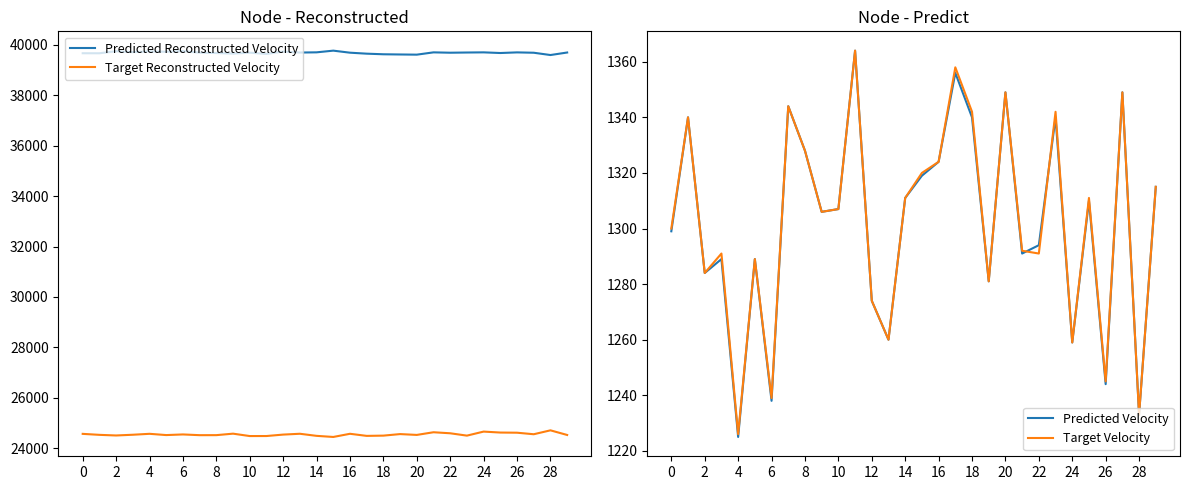

True or false: Predicted Velocity and Target Reconstructed Velocity intersect in this chart.

False